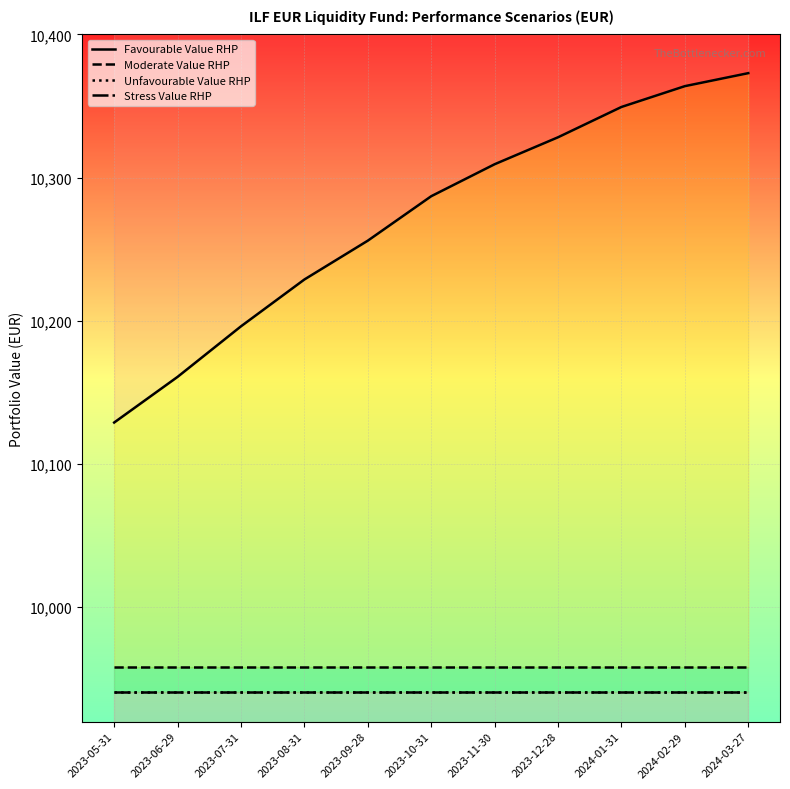

Which has a higher value, 2023-07-31 or 2024-02-29?

2024-02-29